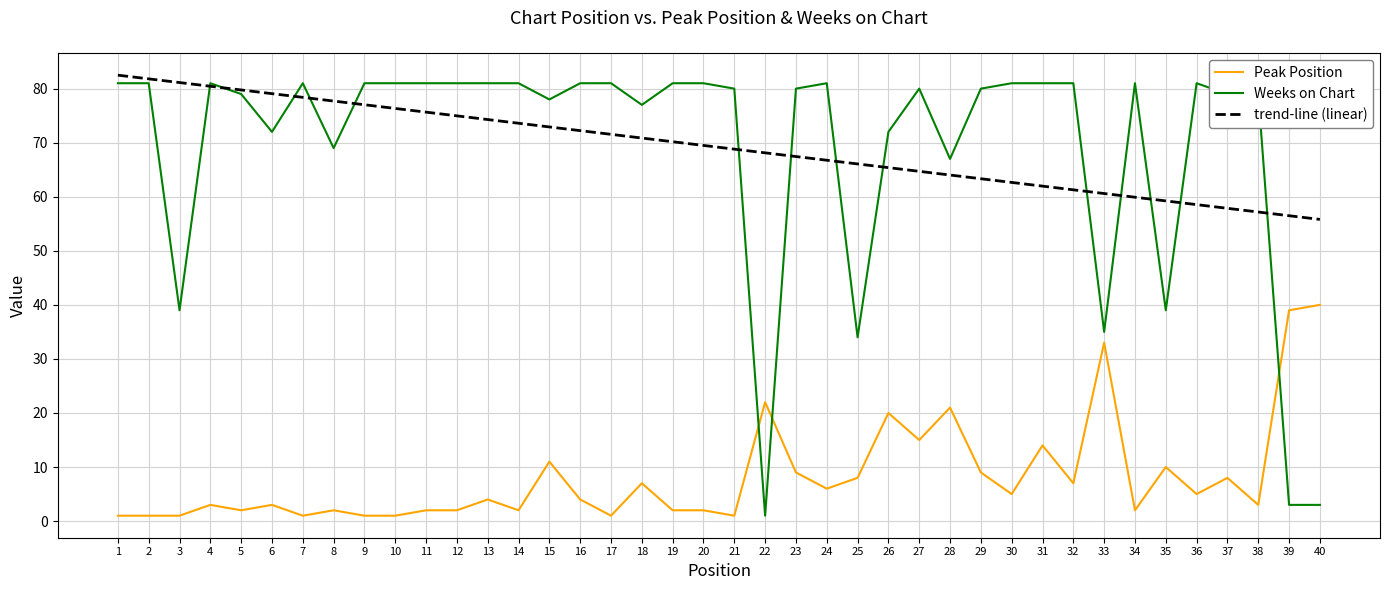

Rank the series by their maximum value, from highest to lowest.

trend-line (linear), Weeks on Chart, Peak Position